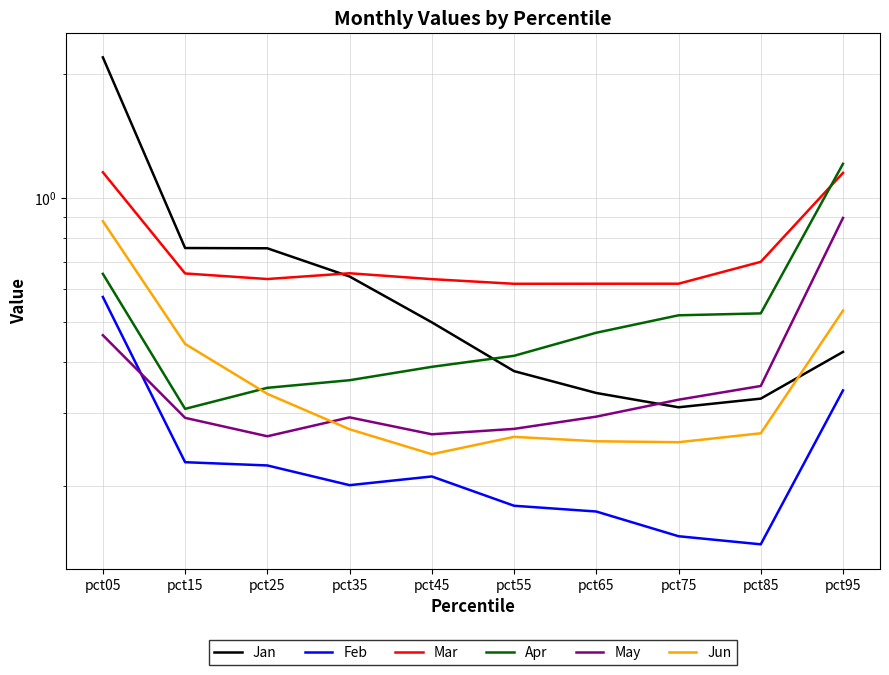

True or false: Apr and Feb cross at least once.

False